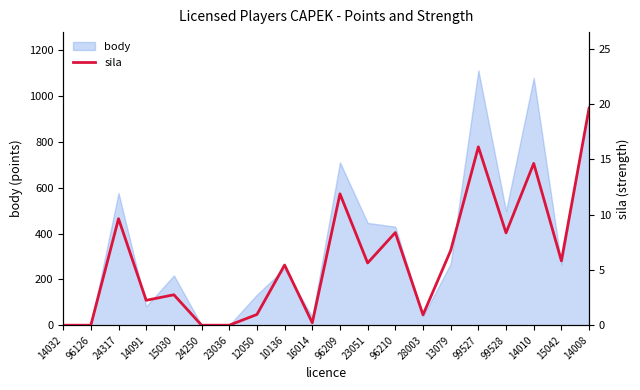

Where is the first local minimum?

14091